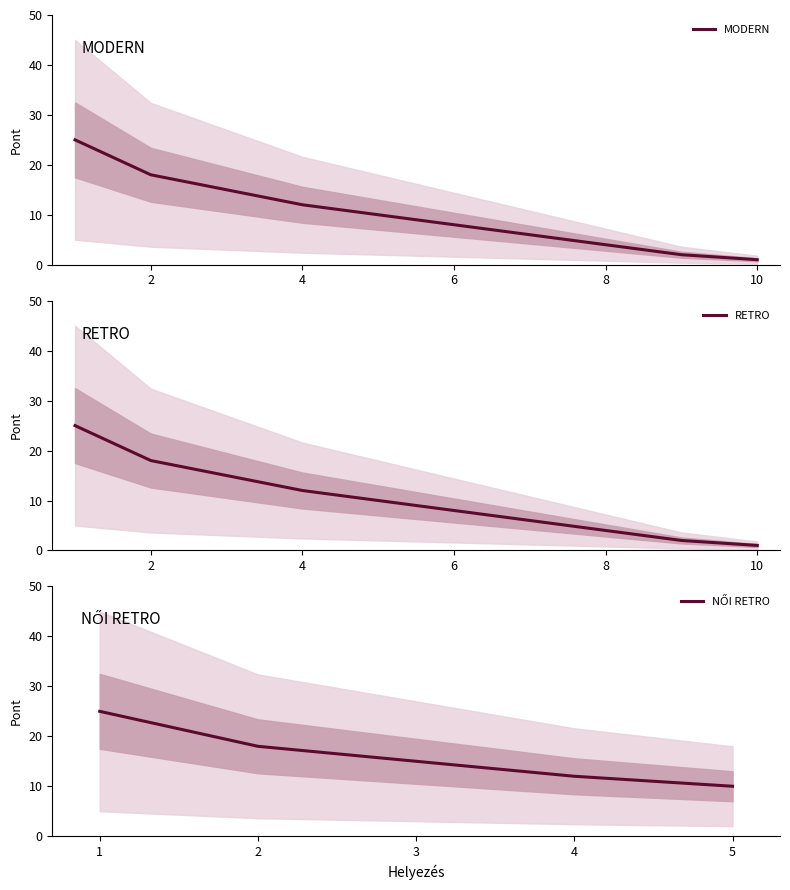

Which label corresponds to the smallest value in the chart?

10